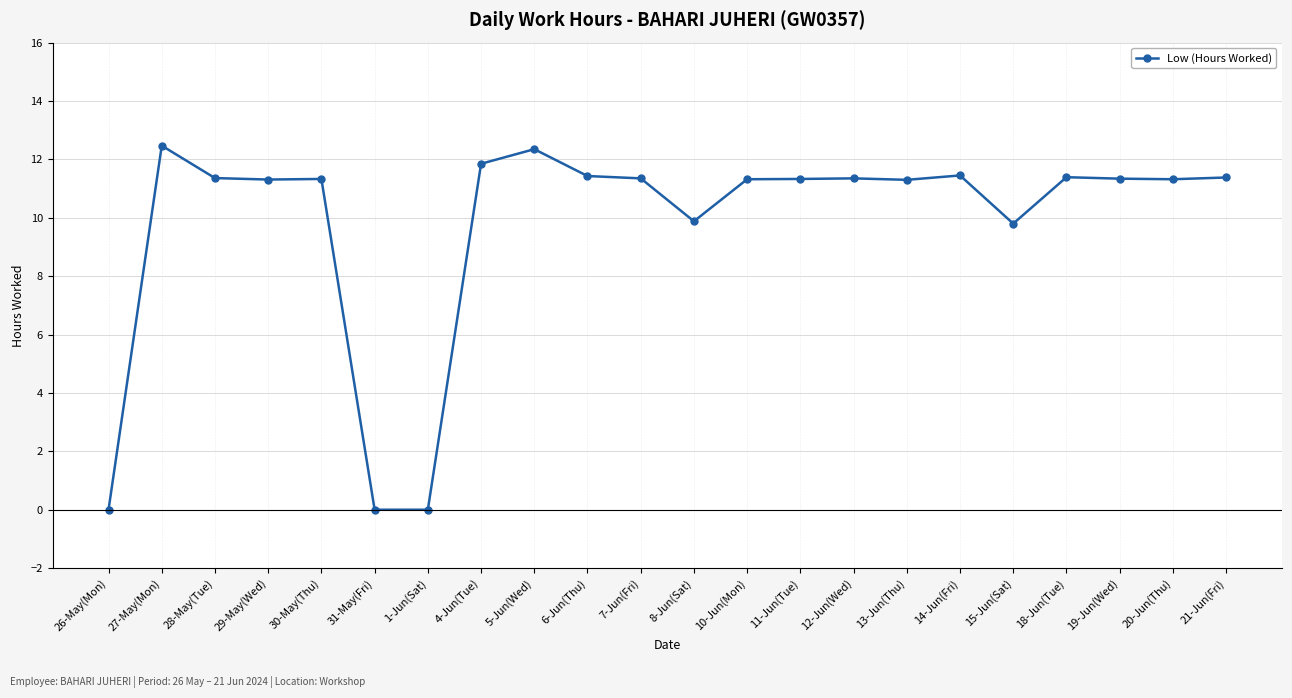

Between 8-Jun(Sat) and 12-Jun(Wed), which is larger?

12-Jun(Wed)